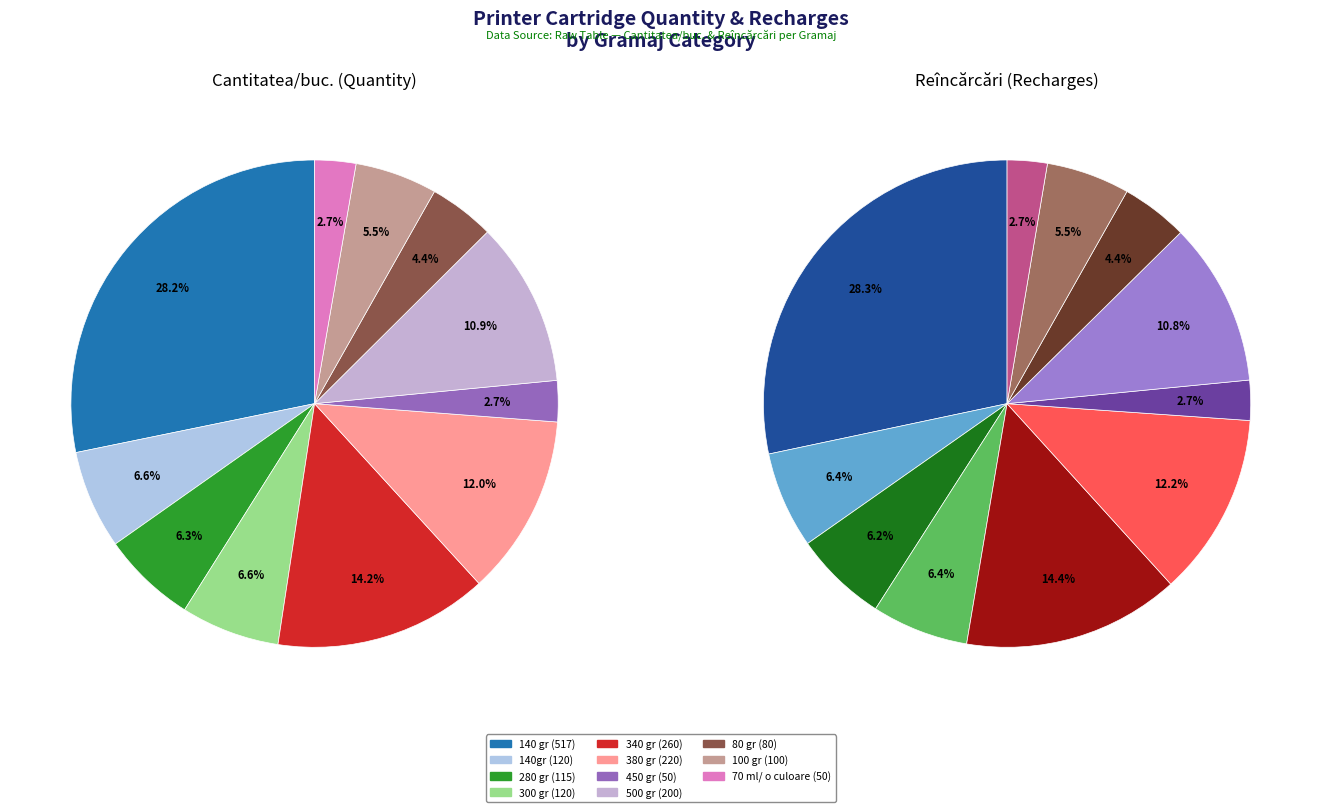

What portion of the pie excludes 280 gr?

93.7%